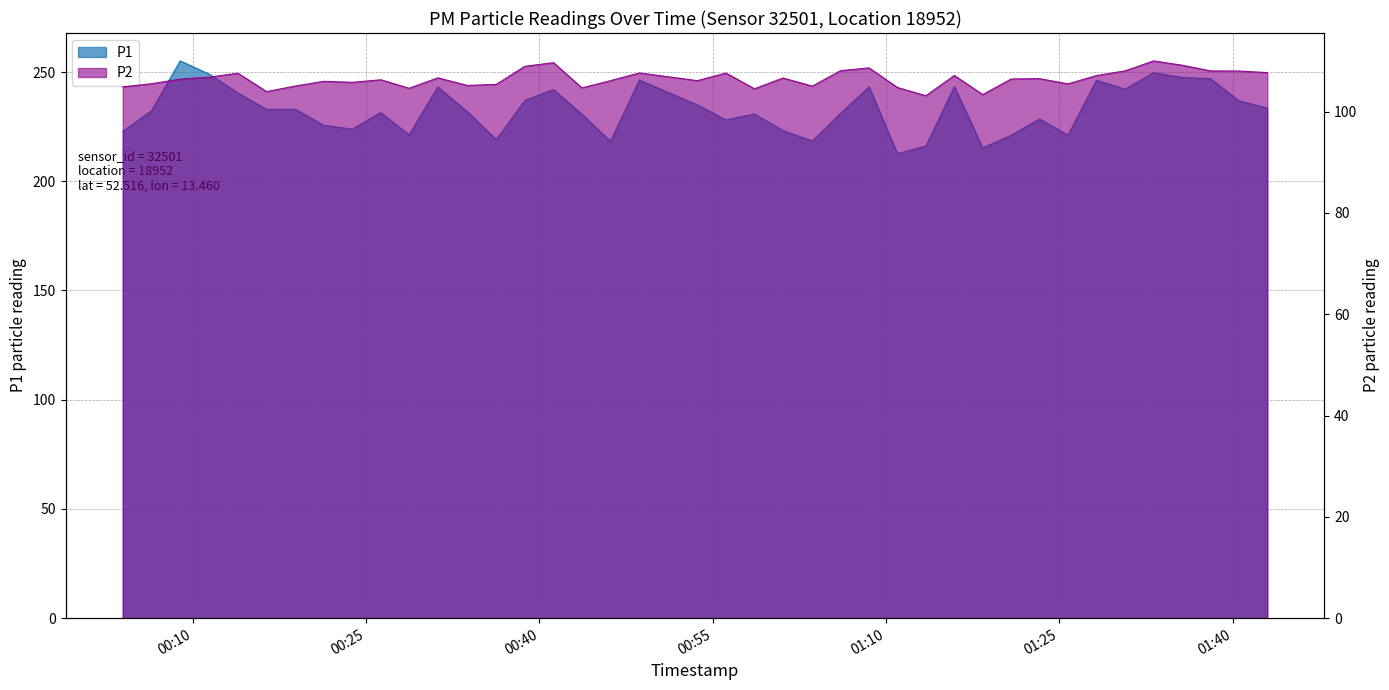

Where does the P1 series first go above 232?

2022-12-05T00:06:26